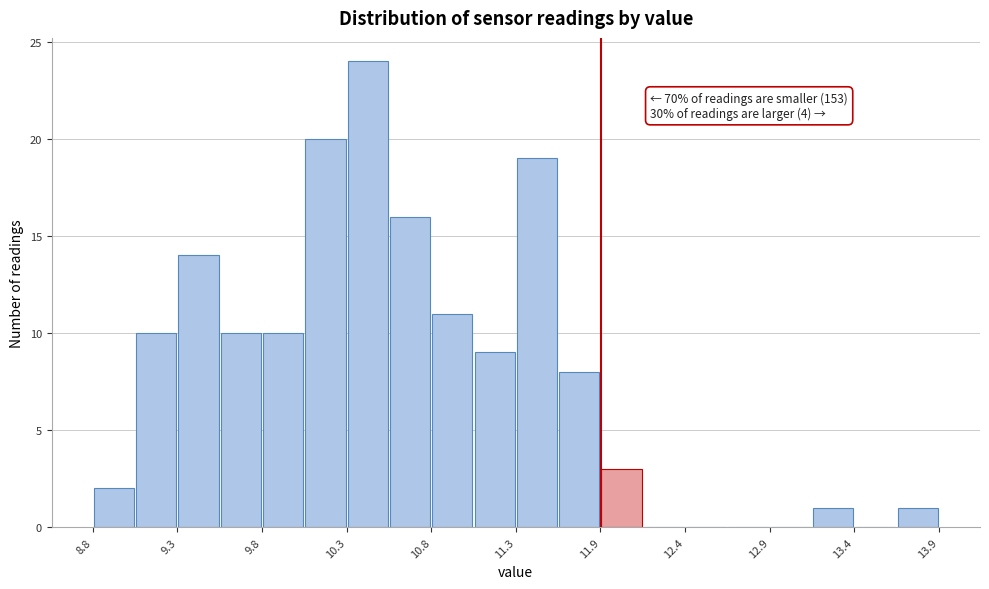

Around what value on the x-axis is the tallest bar? Give the approximate position of its centre, as read against the axis.

10.4